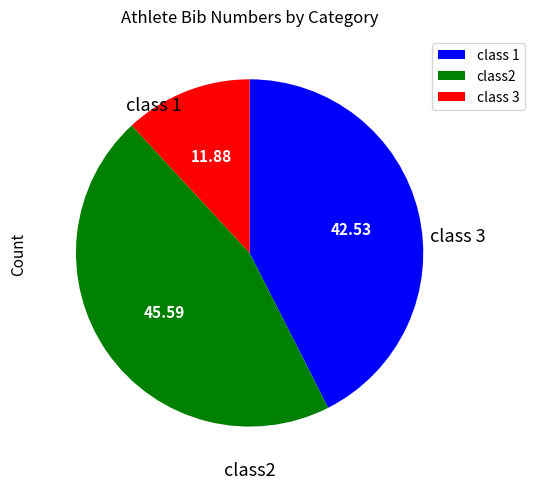

Approximately how many times larger is the value at class2 compared to class 3?

3.8